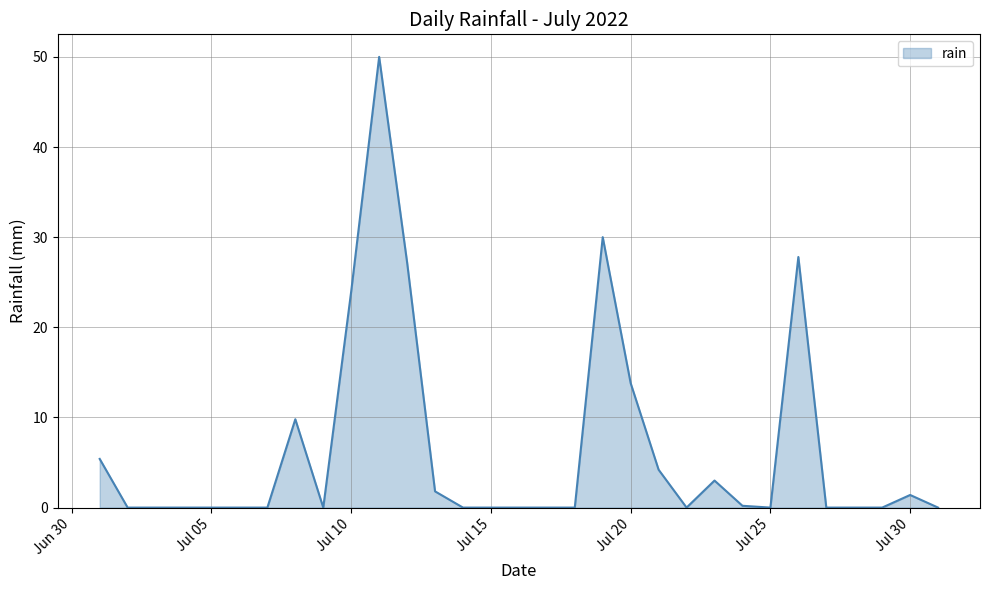

What is the difference between the maximum and minimum values?

50.0